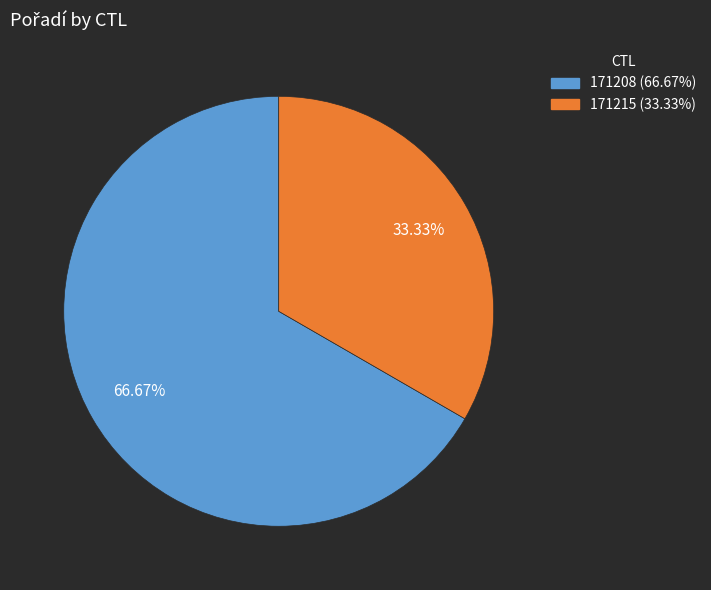

To the nearest percent, what portion does 171208 represent?

67%